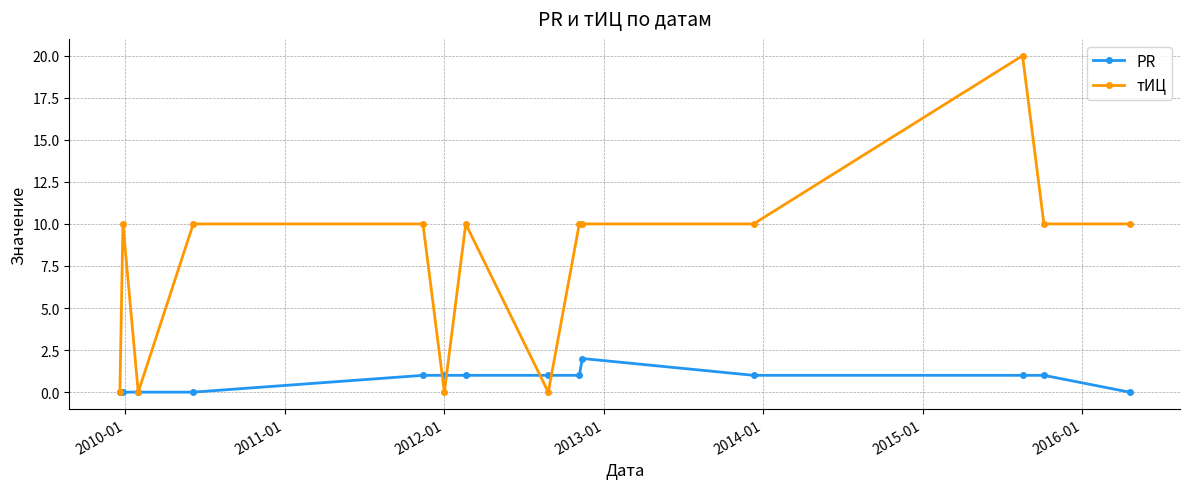

Rank the series by their average value, from highest to lowest.

тИЦ, PR